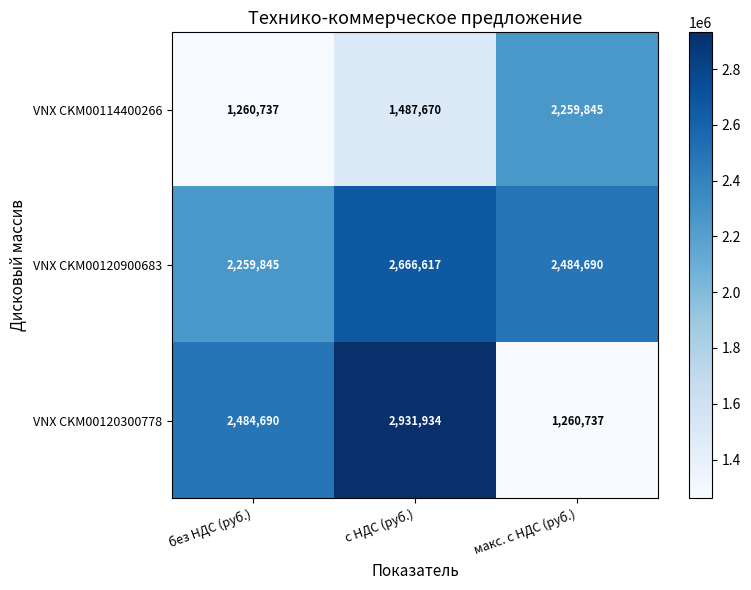

What is the spread (max minus min) of values at без НДС (руб.)?

1223953